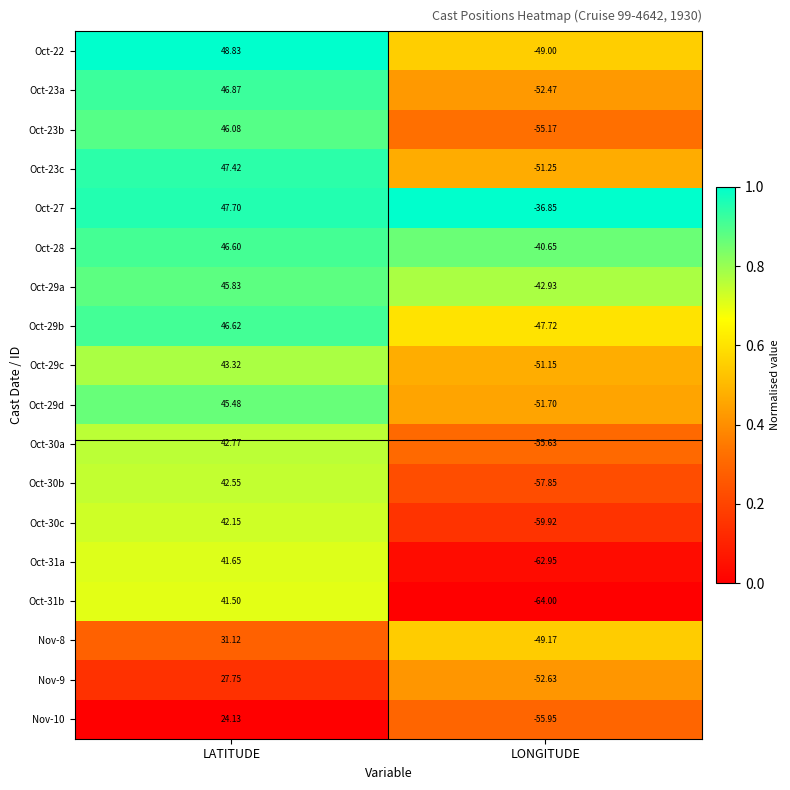

At which category does the chart reach its peak across all series?

LATITUDE